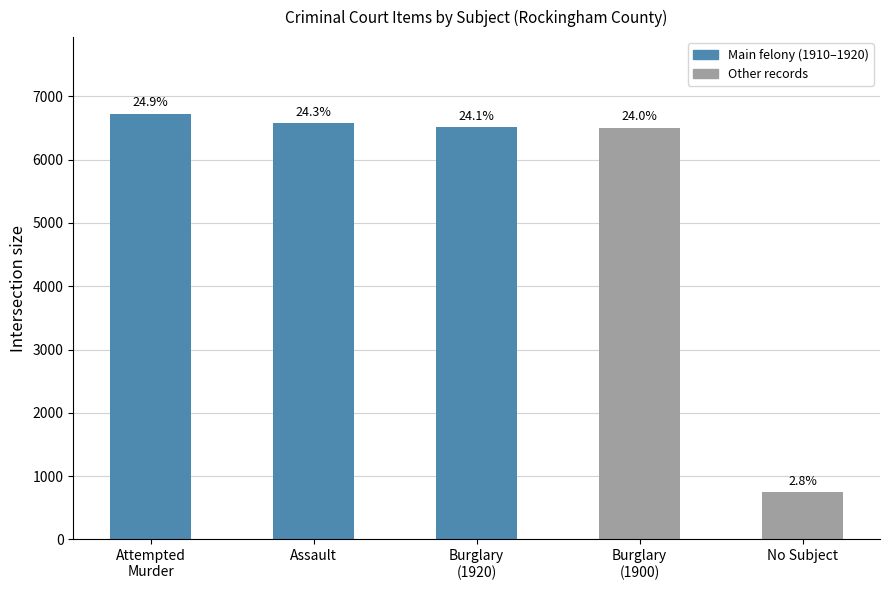

What is the sum of all values?

27062